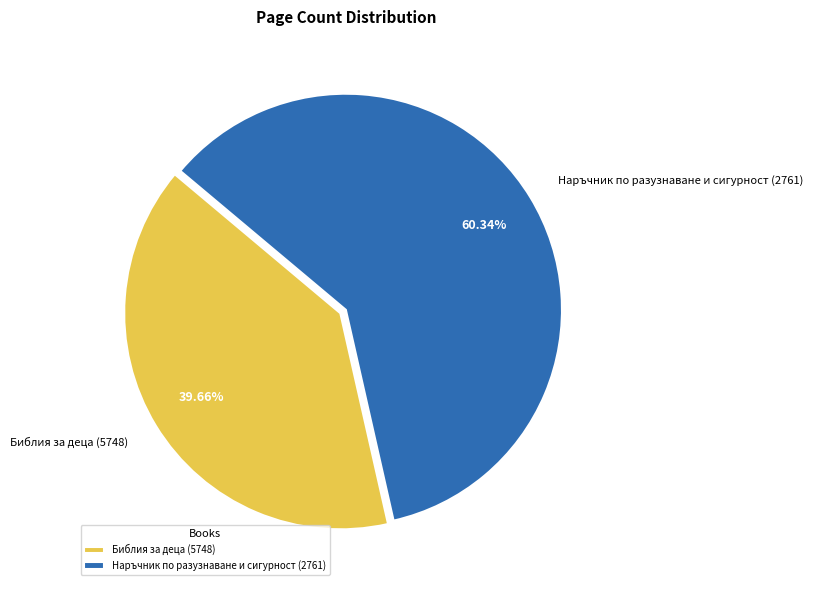

The Наръчник по разузнаване и сигурност (2761) slice represents 70% of the pie. True or false?

False